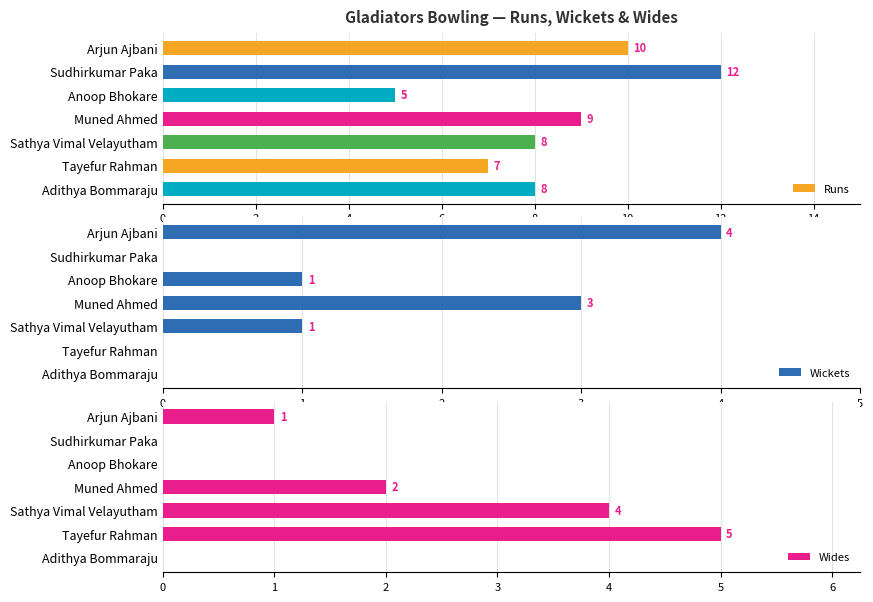

What is the sum of the Wickets values at Adithya Bommaraju and Sathya Vimal Velayutham?

1